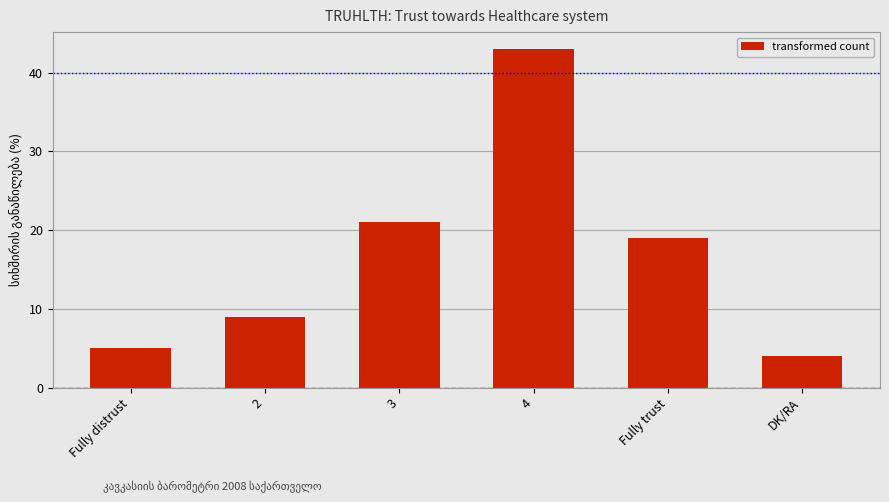

Reading right to left, what are all the values shown in this chart?

DK/RA=4	Fully trust=19	4=43	3=21	2=9	Fully distrust=5